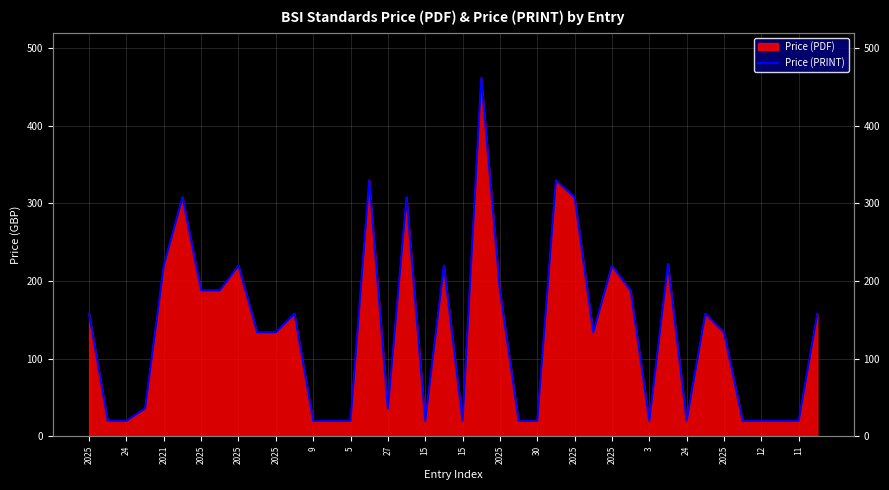

Which category has the highest value across all series?

21